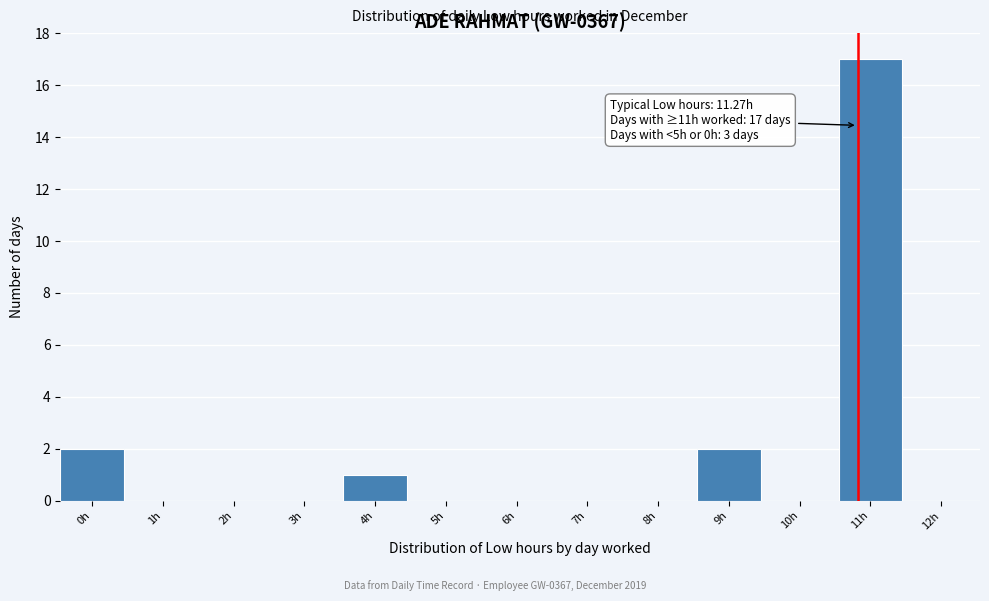

Reading left to right, what are all the values shown in this chart?

0h=2	1h=0	2h=0	3h=0	4h=1	5h=0	6h=0	7h=0	8h=0	9h=2	10h=0	11h=17	12h=0